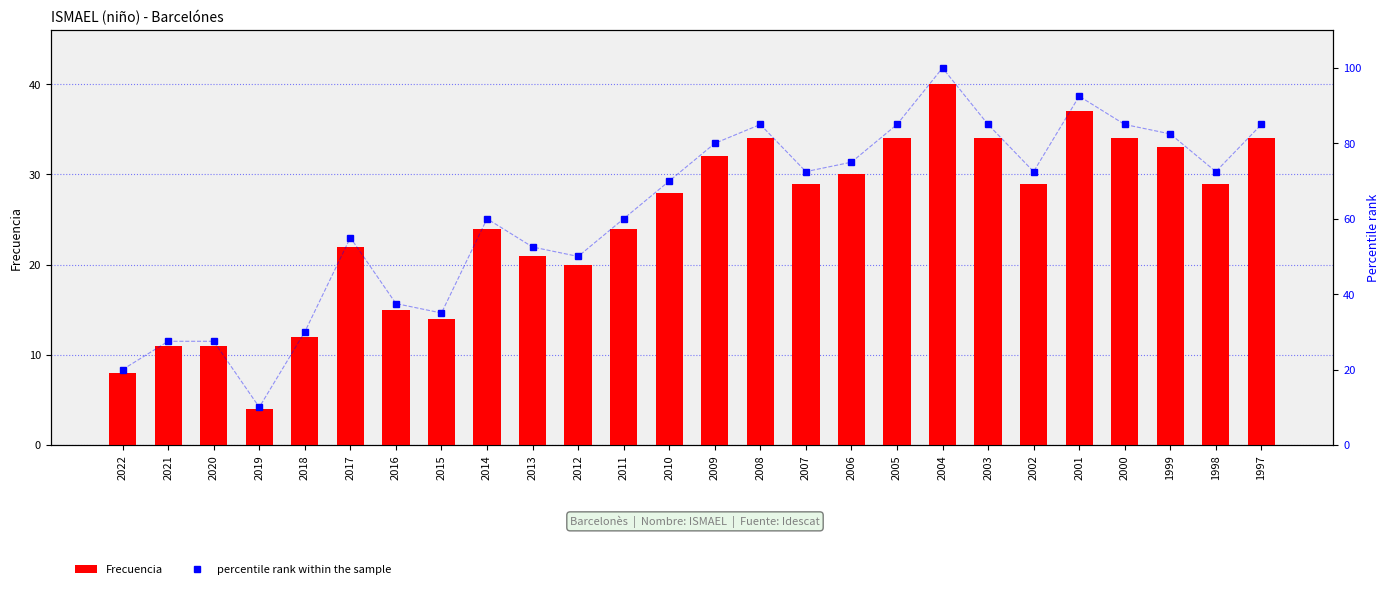

Reading right to left, list all the values displayed in this chart.

Frecuencia: 1997=34.0	1998=29.0	1999=33.0	2000=34.0	2001=37.0	2002=29.0	2003=34.0	2004=40.0	2005=34.0	2006=30.0	2007=29.0	2008=34.0	2009=32.0	2010=28.0	2011=24.0	2012=20.0	2013=21.0	2014=24.0	2015=14.0	2016=15.0	2017=22.0	2018=12.0	2019=4.0	2020=11.0	2021=11.0	2022=8.0
percentile rank within the sample: 1997=85.0	1998=72.5	1999=82.5	2000=85.0	2001=92.5	2002=72.5	2003=85.0	2004=100.0	2005=85.0	2006=75.0	2007=72.5	2008=85.0	2009=80.0	2010=70.0	2011=60.0	2012=50.0	2013=52.5	2014=60.0	2015=35.0	2016=37.5	2017=55.0	2018=30.0	2019=10.0	2020=27.5	2021=27.5	2022=20.0